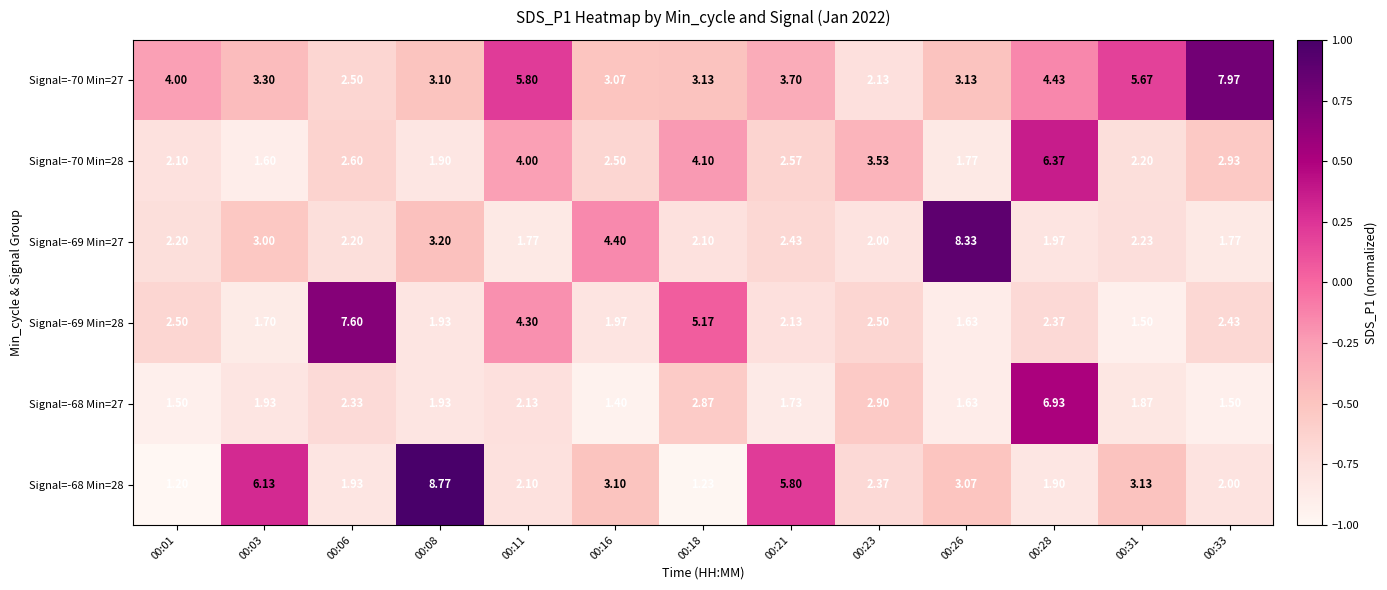

How many data points does each series have?

13